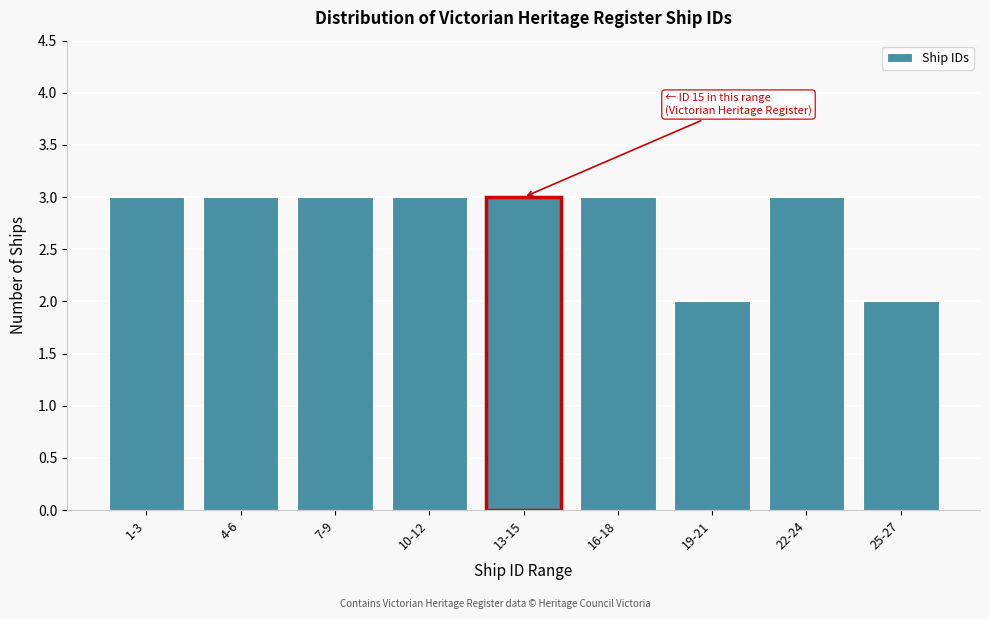

Reading left to right, transcribe all the data shown in this chart.

1-3=3	4-6=3	7-9=3	10-12=3	13-15=3	16-18=3	19-21=2	22-24=3	25-27=2